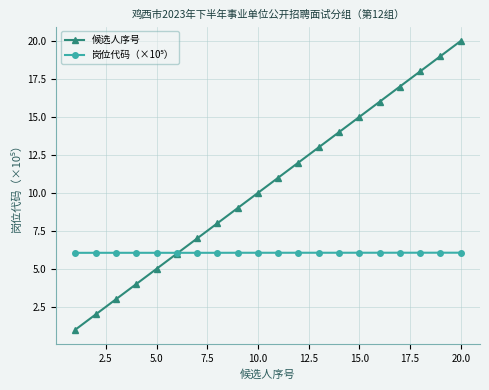

What is the value of the 候选人序号 point at the 19th from the left?

19.0